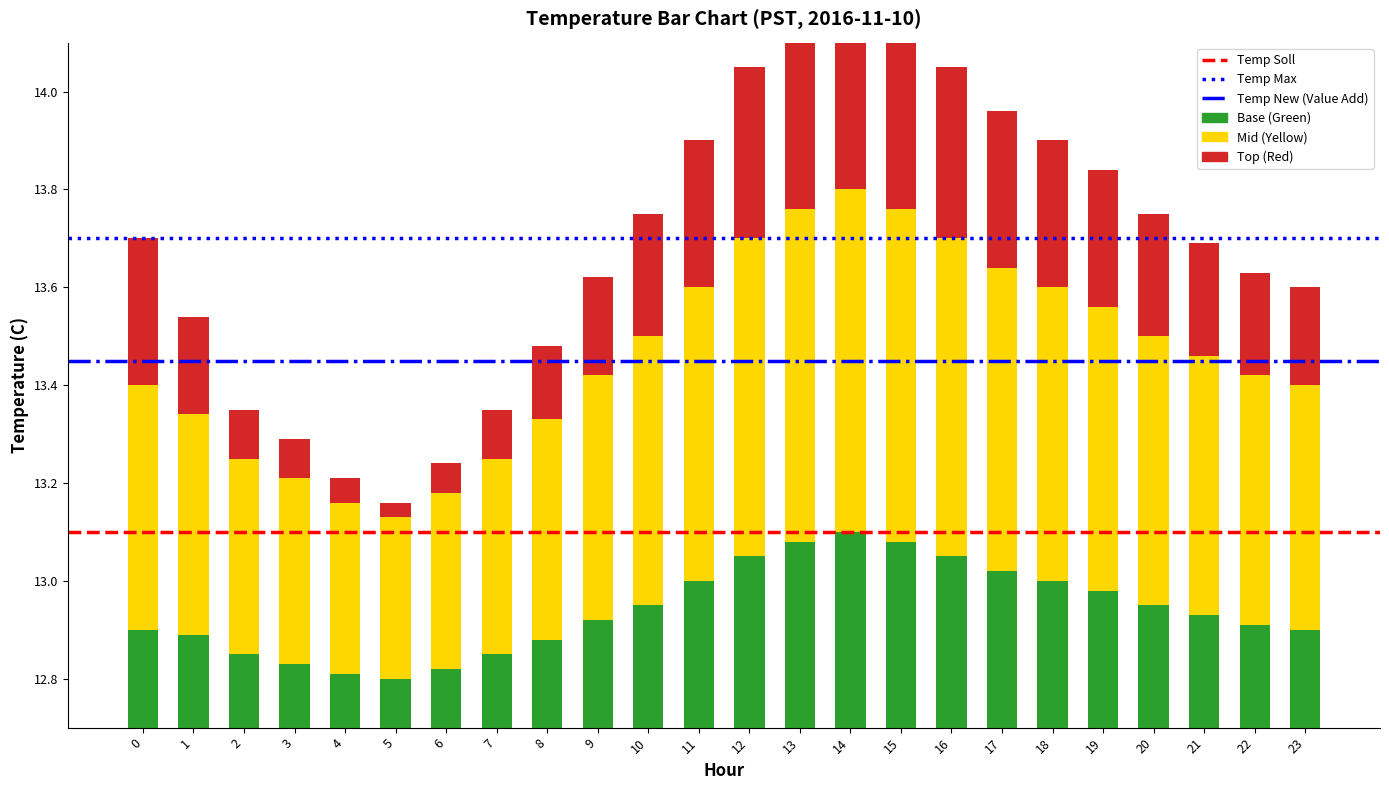

Which series has the largest range (max minus min)?

Top (Red)